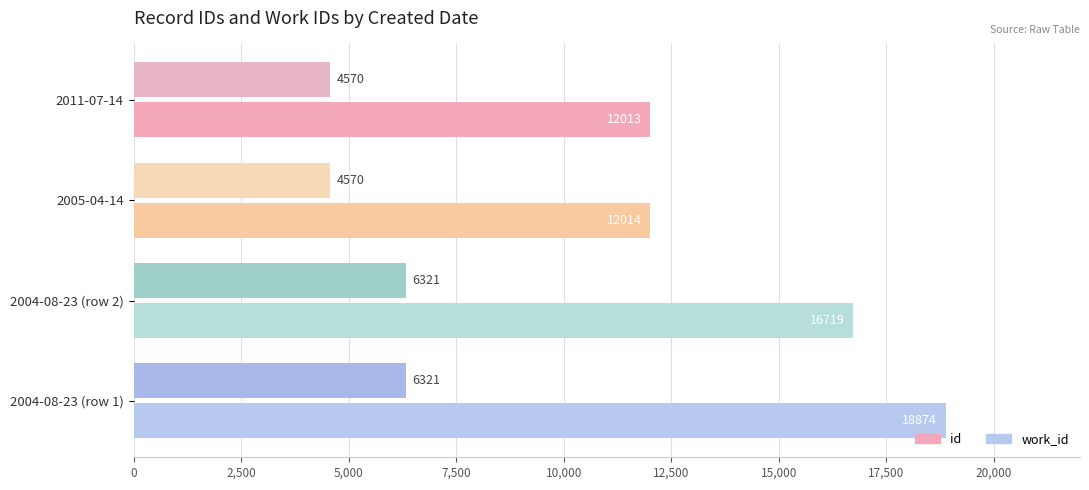

Count the number of data series in this chart.

2